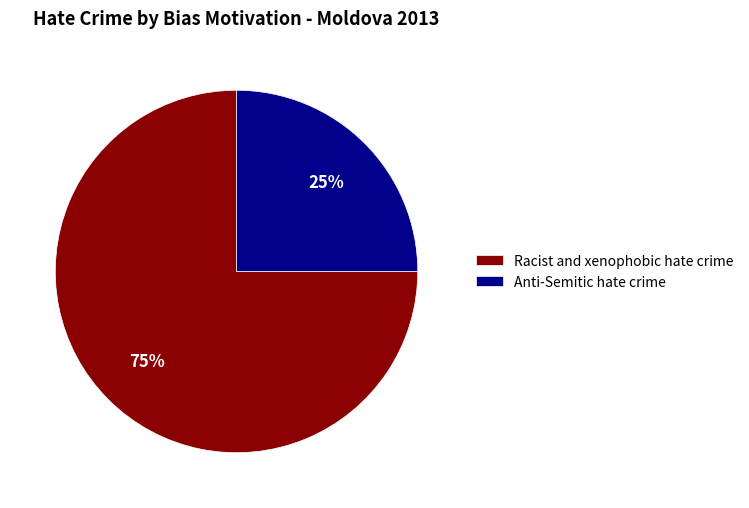

Combined, do Anti-Semitic hate crime and Racist and xenophobic hate crime account for over 50%?

Yes